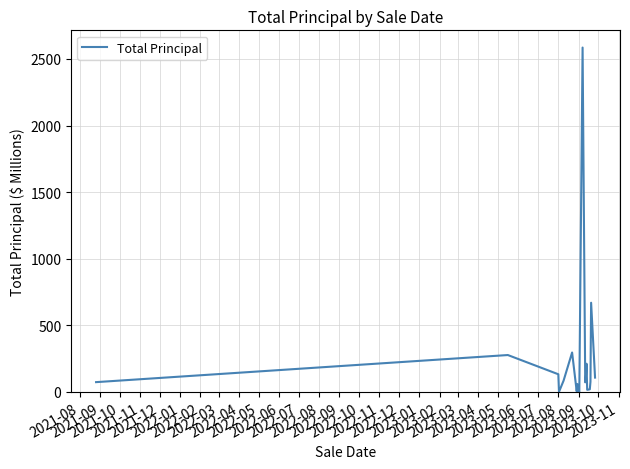

What is the difference between the maximum and minimum values?

2585.4